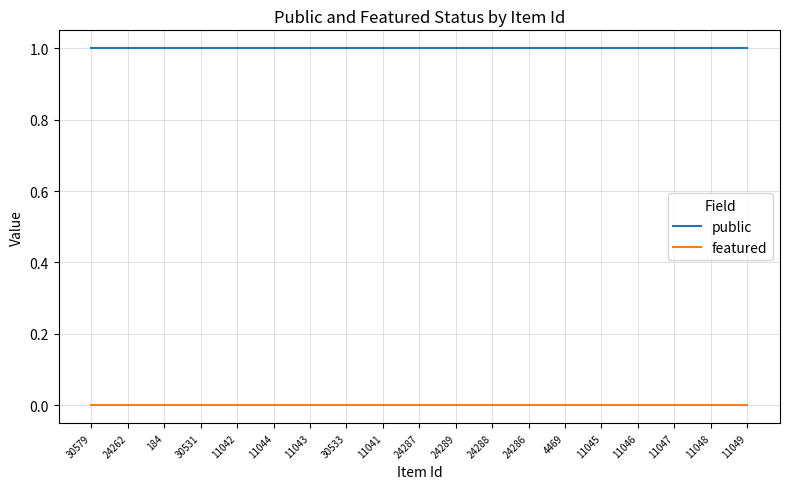

At how many categories does at least one series exceed 0?

19